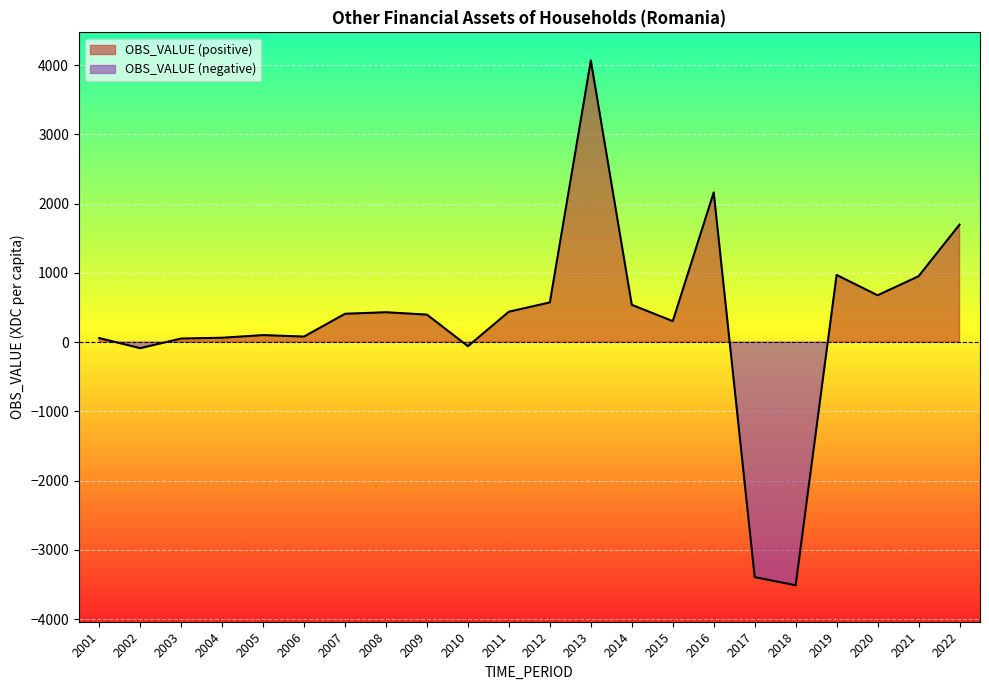

What is the minimum value shown in the chart?

-3511.9